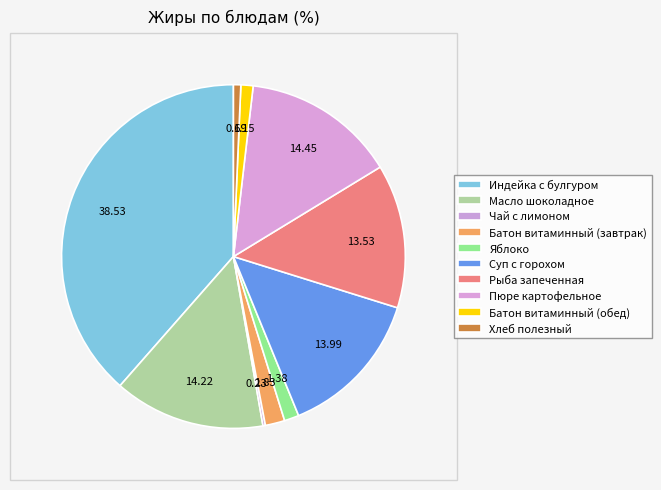

True or false: Индейка с булгуром accounts for 44% of the total.

False